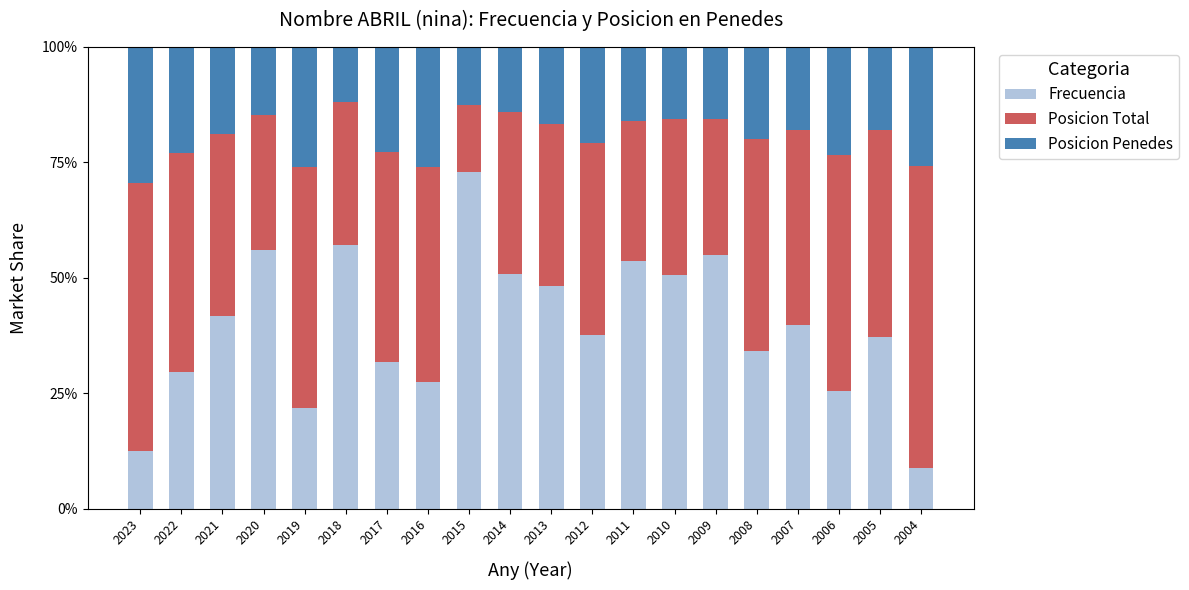

Is it true that Frecuencia equals 41.2 at 2016?

False